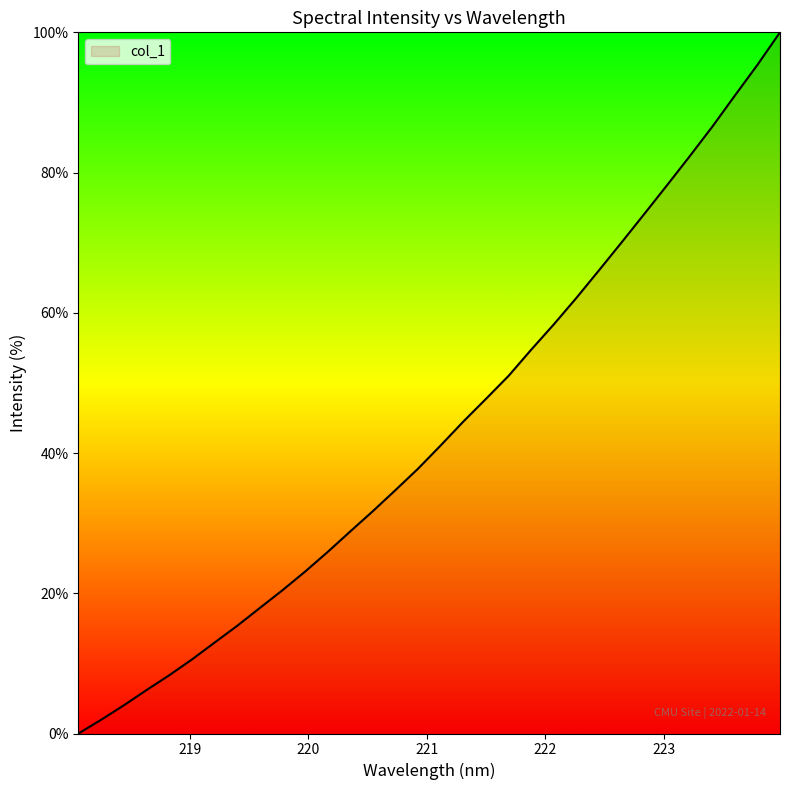

How many categories are shown in the chart?

32